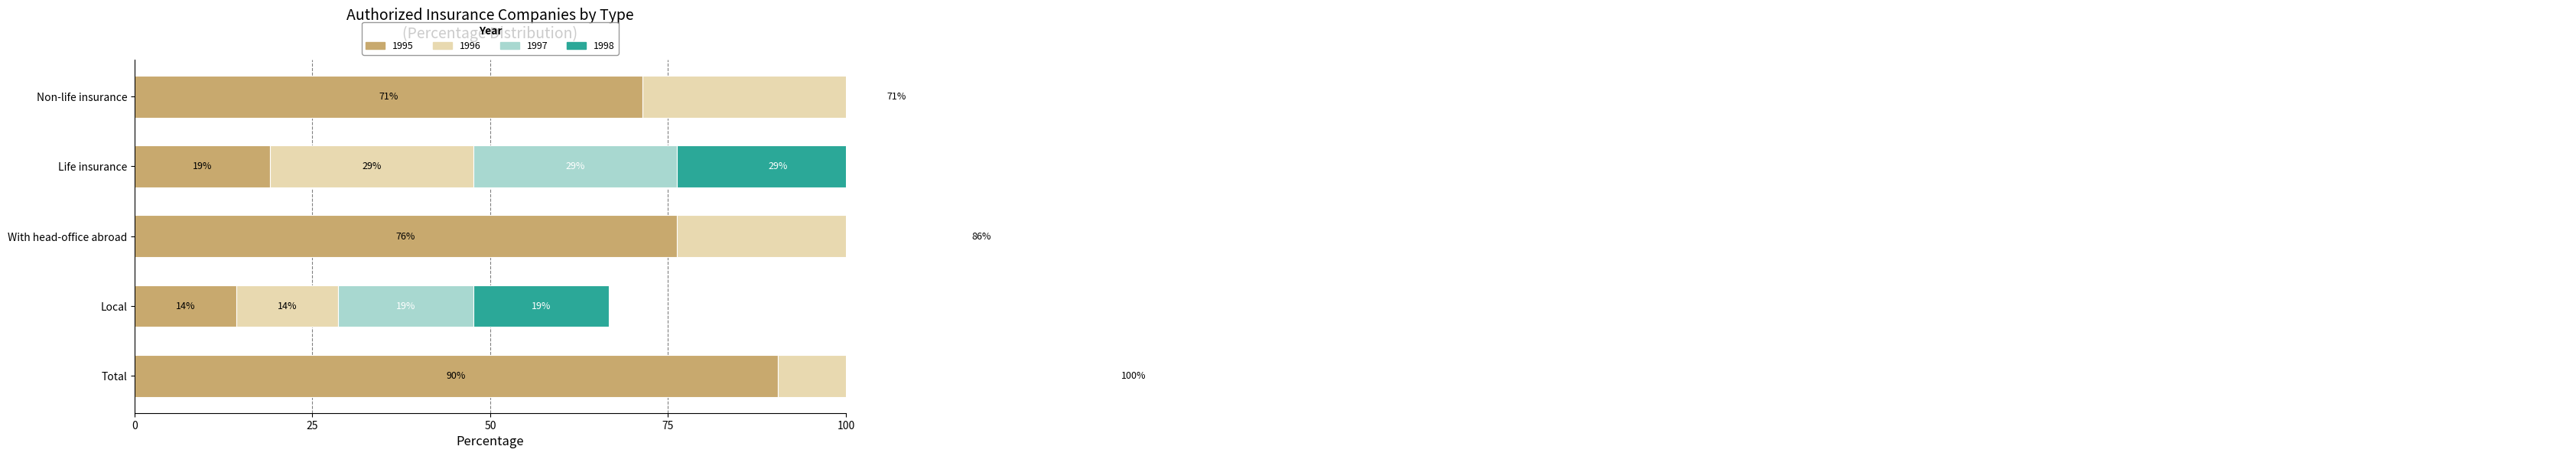

Reading left to right, what are all the values shown in this chart?

1995: 90.5	14.3	76.2	19.0	71.4
1996: 100.0	14.3	85.7	28.6	71.4
1997: 100.0	19.0	81.0	28.6	71.4
1998: 100.0	19.0	81.0	28.6	71.4